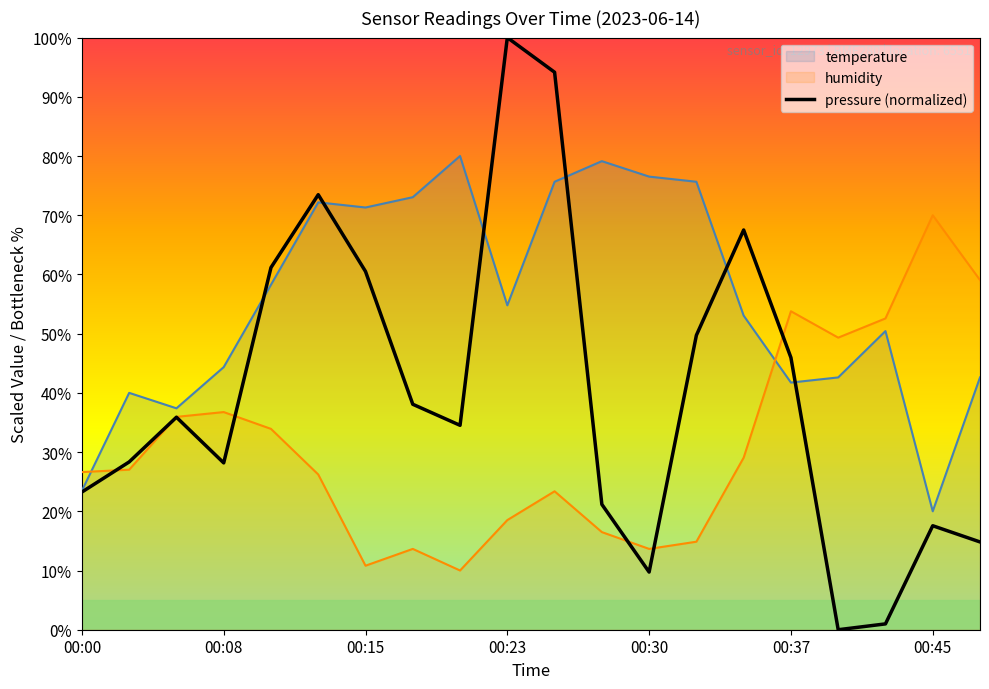

Rank the series by their average value, from lowest to highest.

humidity, pressure (normalized), temperature